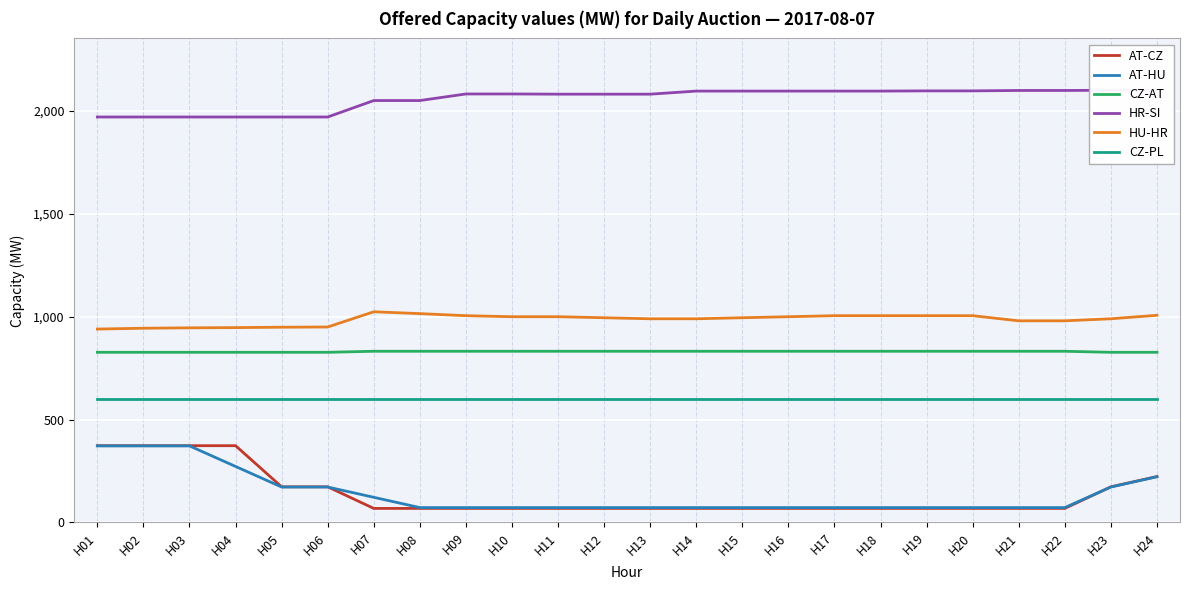

The value of CZ-AT at H09 is 431. True or false?

False